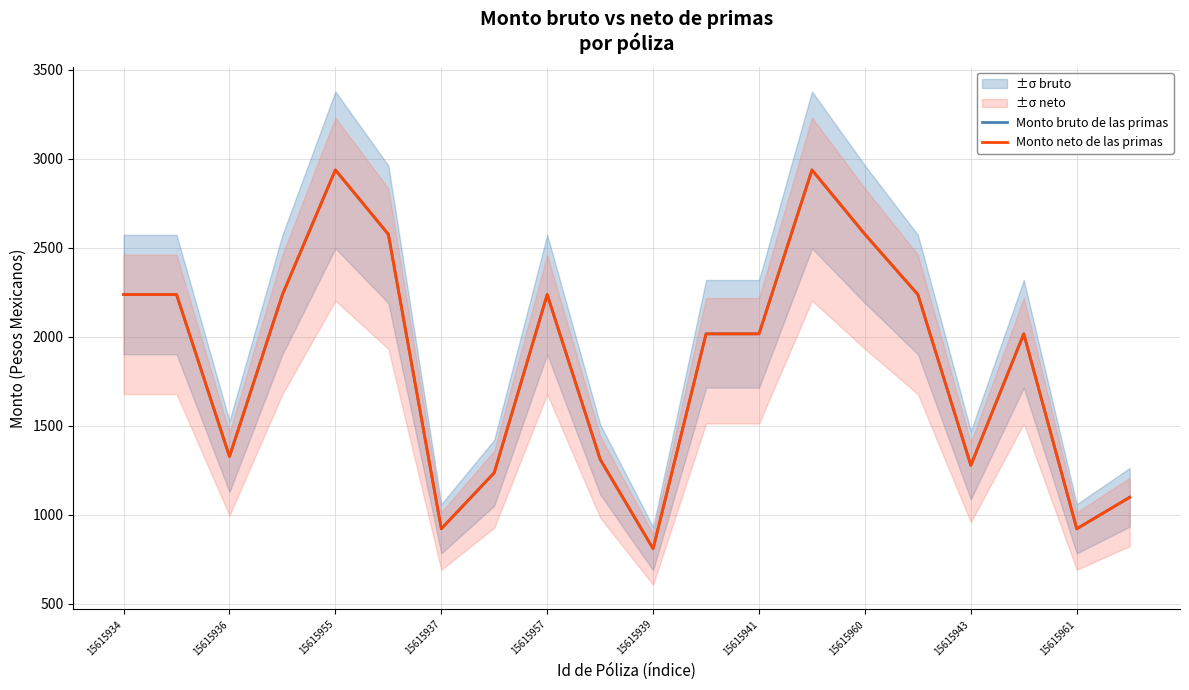

At 15615937, list the series in order from smallest to largest.

Monto bruto de las primas, Monto neto de las primas